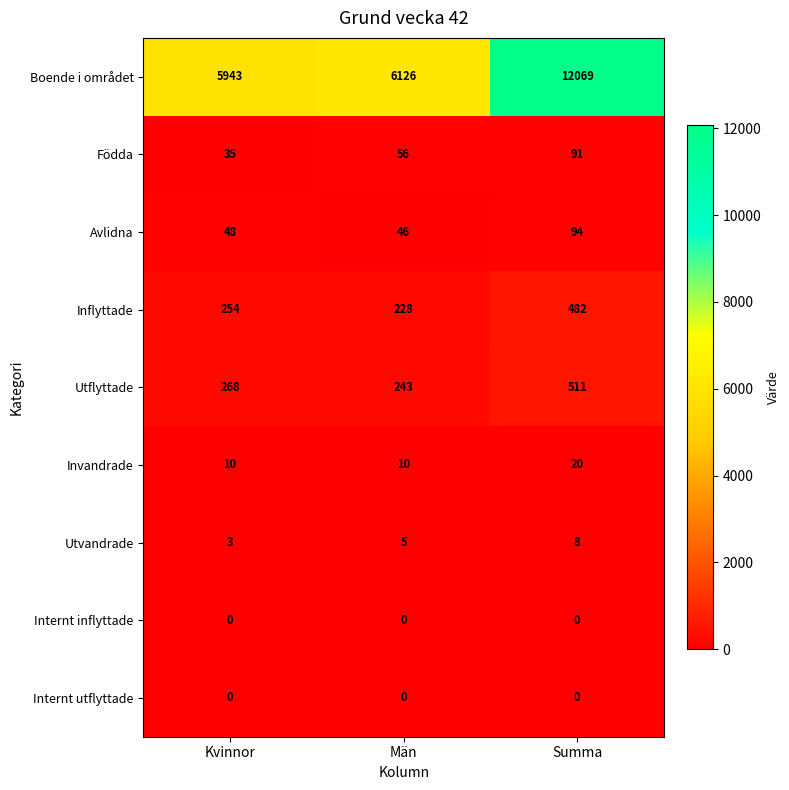

Reading right to left, list all the values displayed in this chart.

Boende i området: 12069	6126	5943
Födda: 91	56	35
Avlidna: 94	46	48
Inflyttade: 482	228	254
Utflyttade: 511	243	268
Invandrade: 20	10	10
Utvandrade: 8	5	3
Internt inflyttade: 0	0	0
Internt utflyttade: 0	0	0